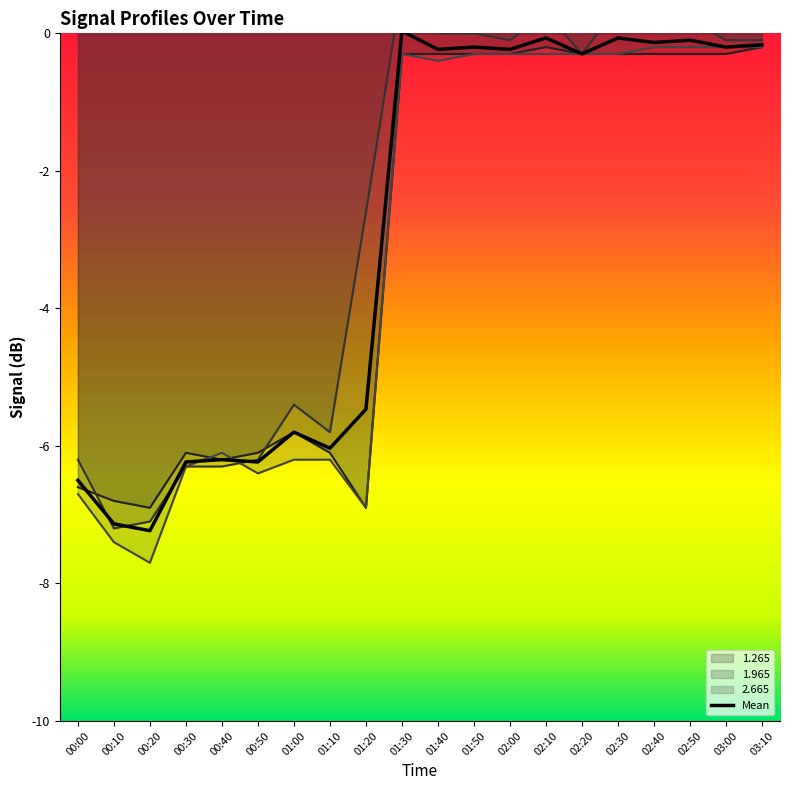

The value of 2.665 at 00:00 is -6.7. True or false?

True